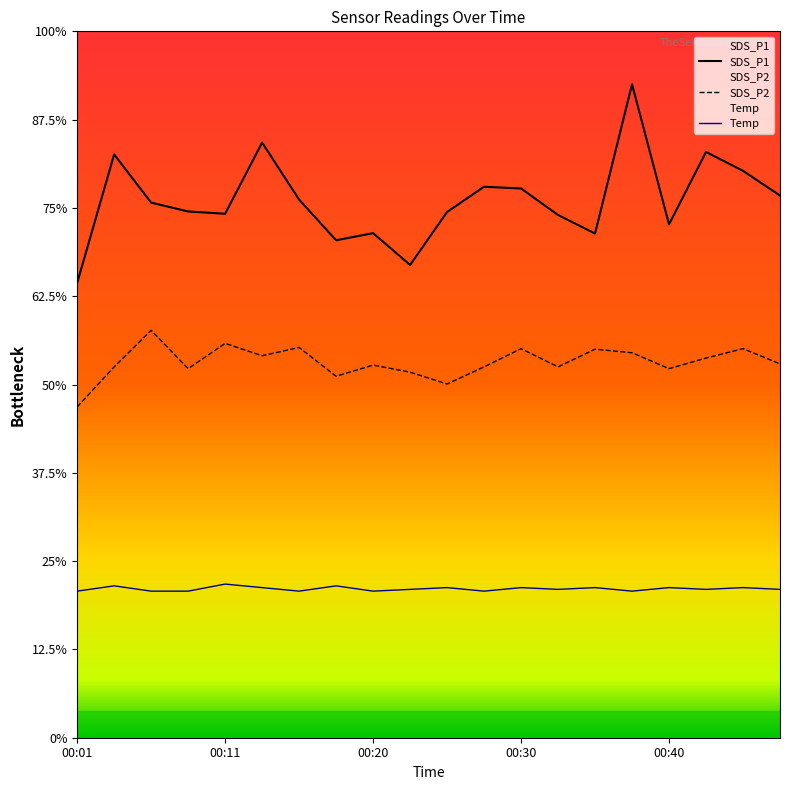

What is the difference between the highest and lowest values at 00:25?

21.3